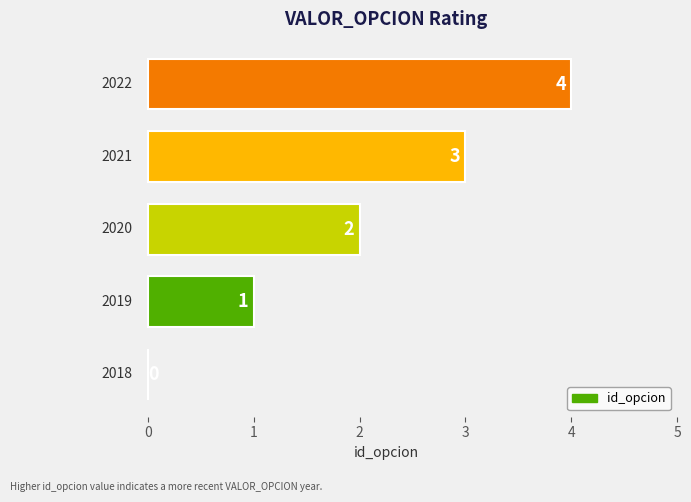

What is the maximum value shown in the chart?

4